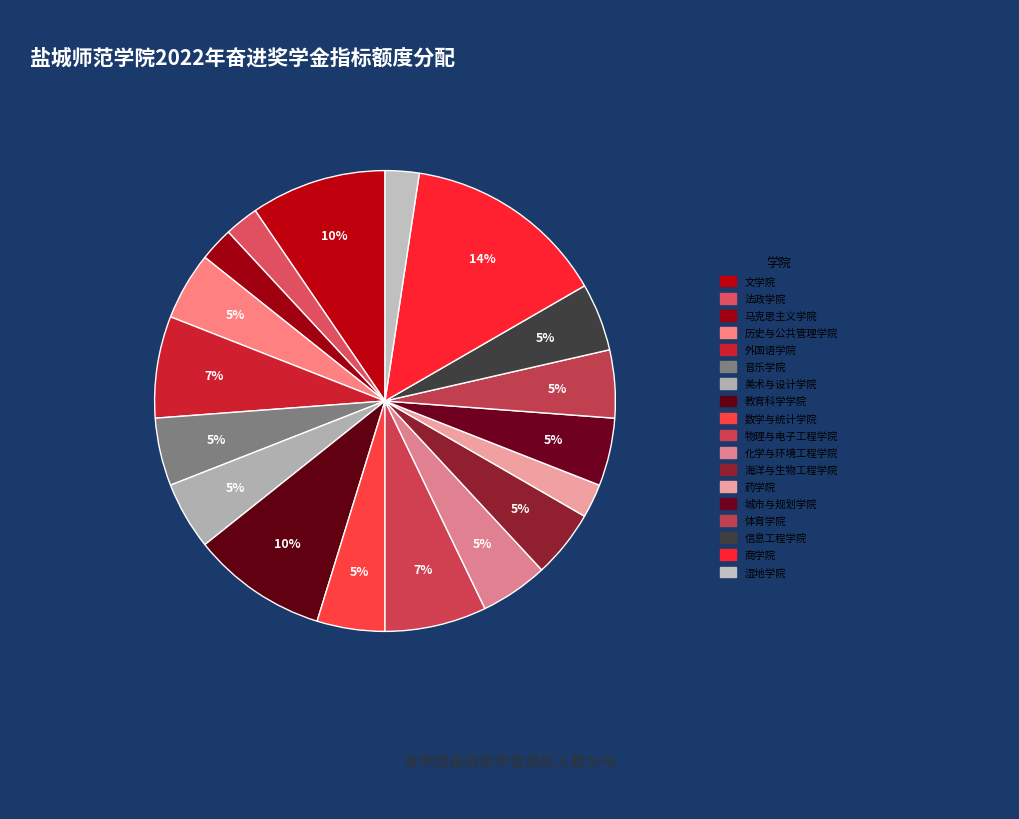

How many segments does this pie chart have?

18